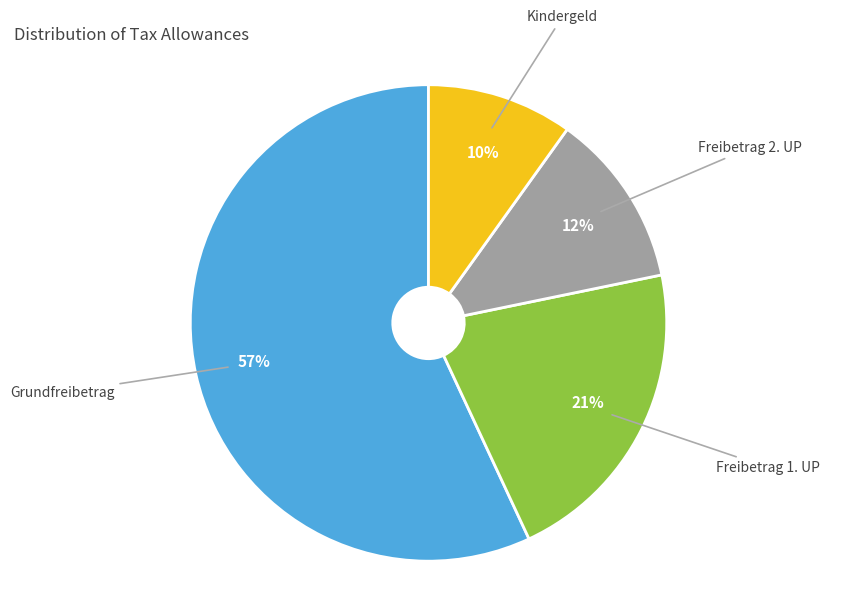

To the nearest percent, what is the difference between the Kindergeld and Freibetrag 2. UP slice percentages?

2%